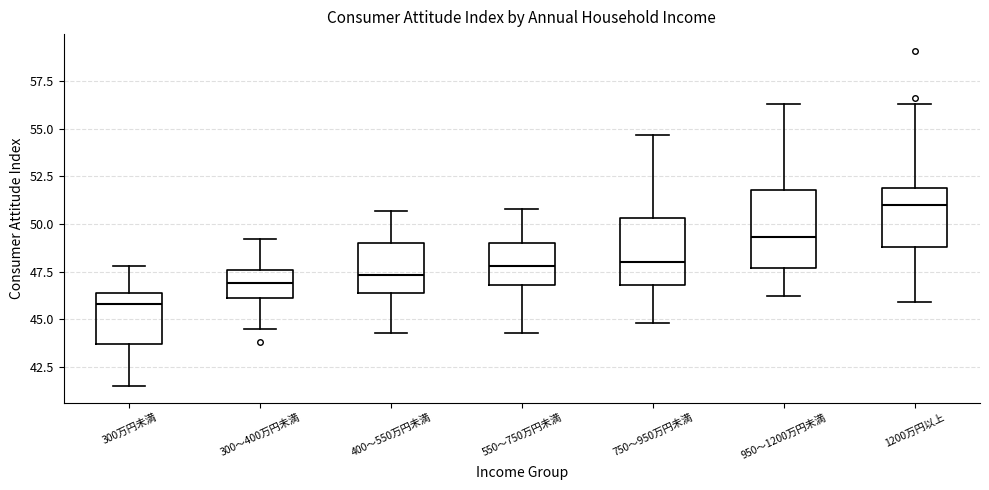

Where is the lower edge of the box for 400～550万円未満 on the y-axis? The values are not printed on the chart, so give them approximately, as read against the axis.

46.5